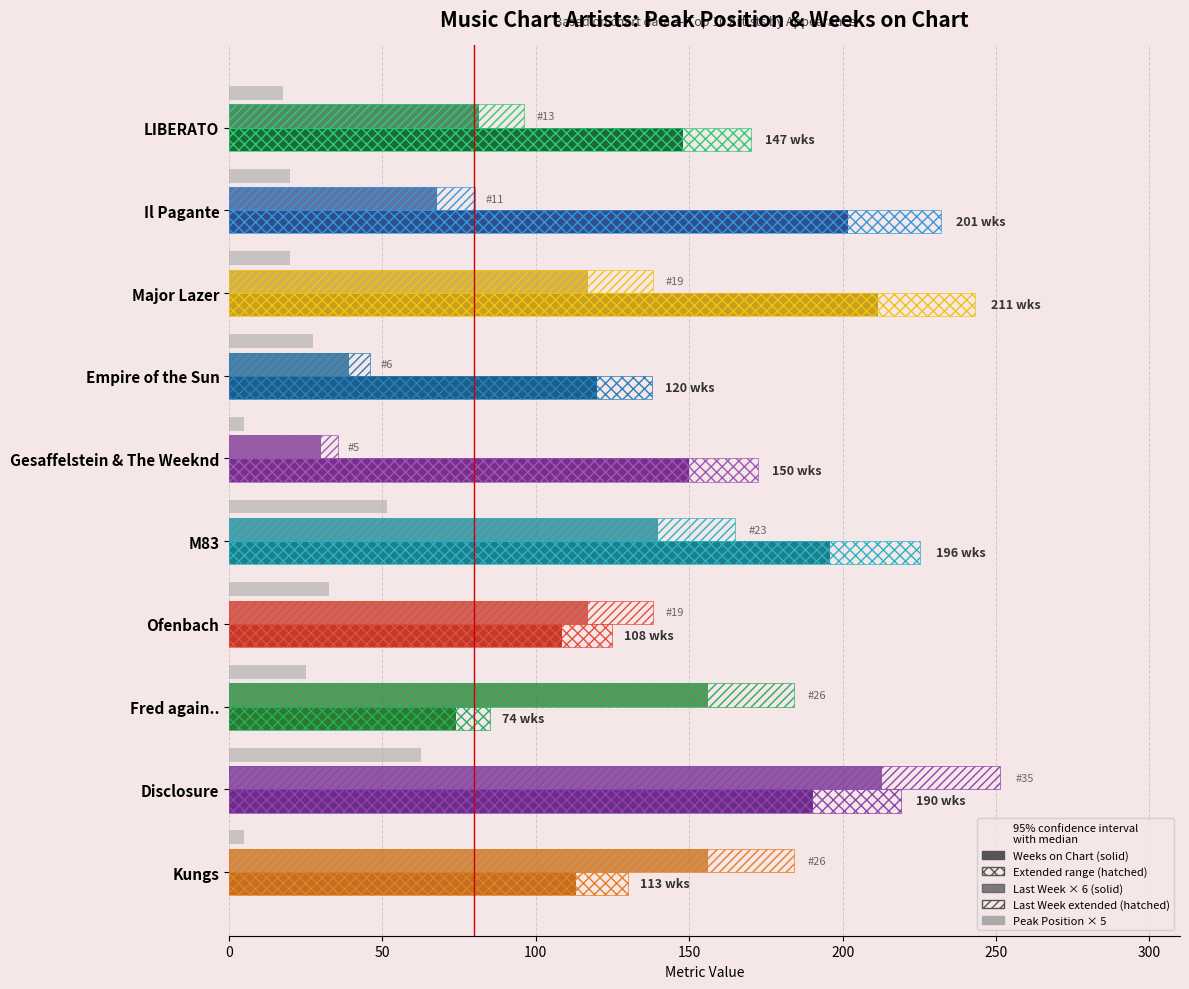

At Kungs, list the series in order from largest to smallest.

Last Week Position (×6), Weeks on Chart, Peak Position (×5)